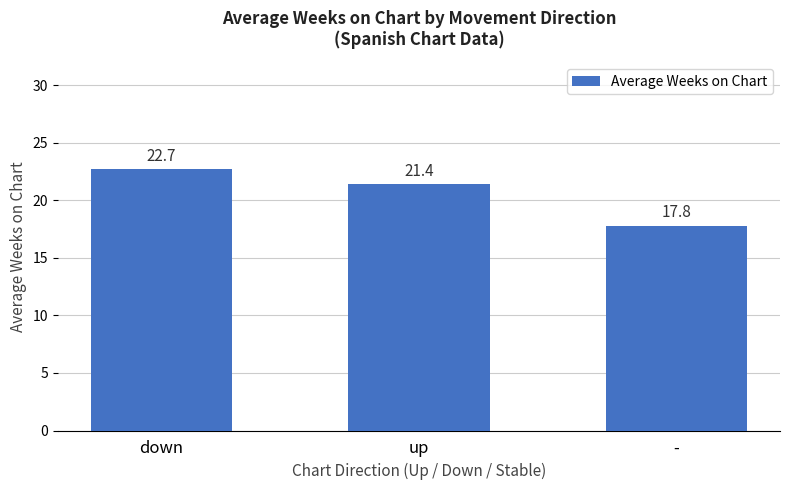

What value does the data have at up?

21.4